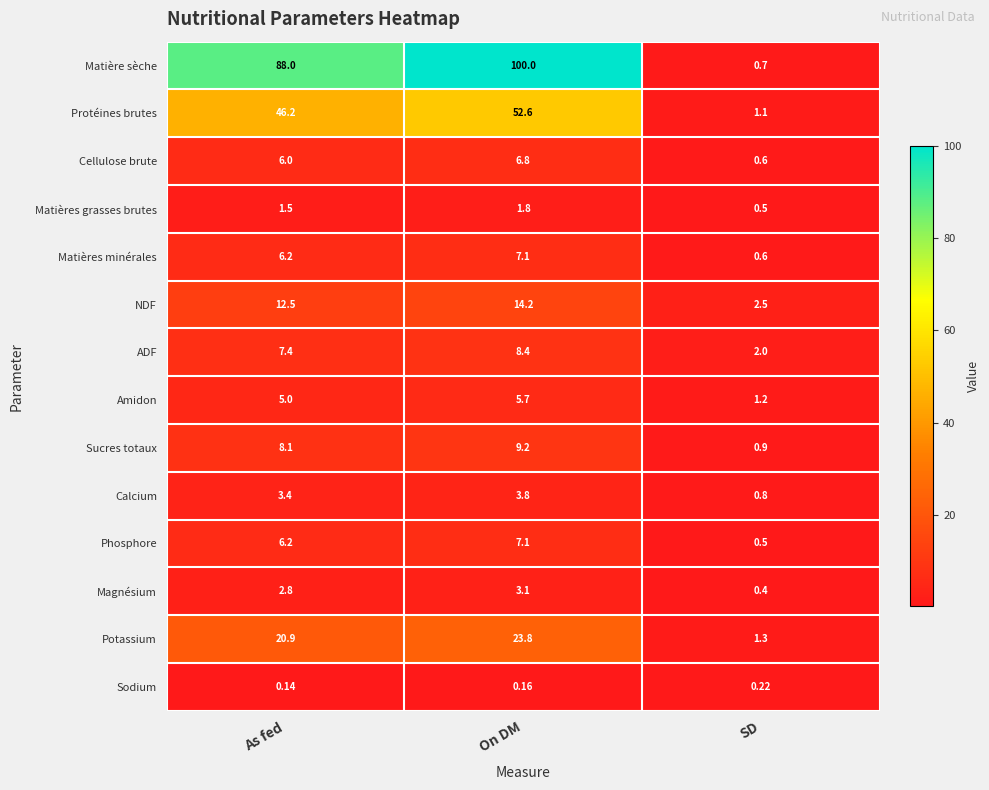

Between As fed and On DM, which series saw the biggest shift?

Matière sèche